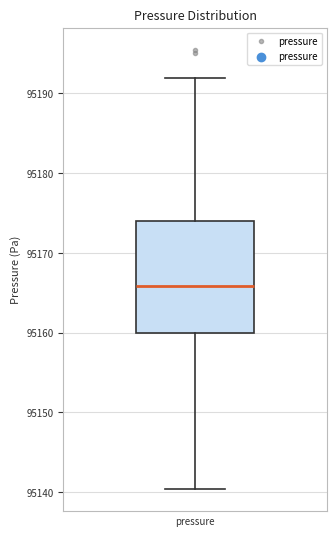

Where does the upper whisker of the box for pressure end on the y-axis? The values are not printed on the chart, so give them approximately, as read against the axis.

95192